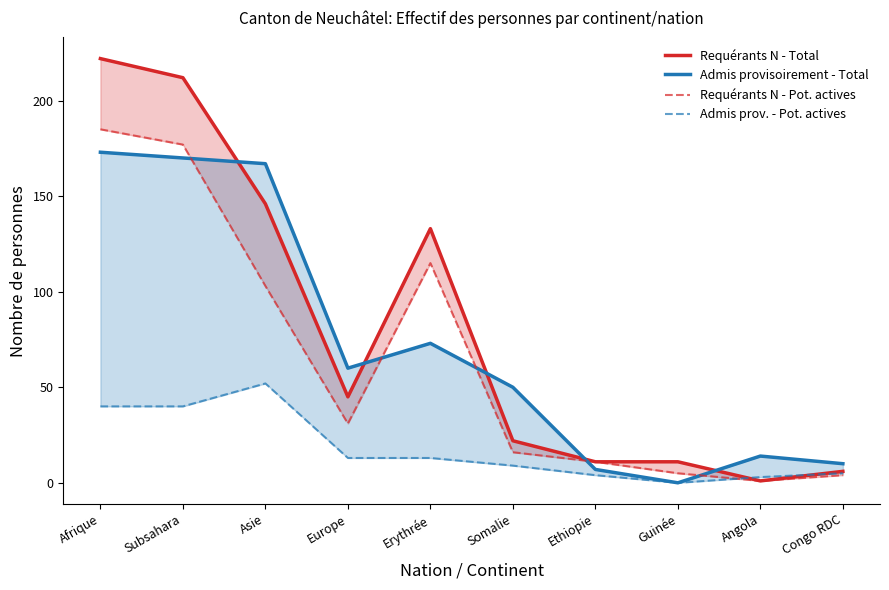

What is the label of the 6th point from the right?

Erythrée